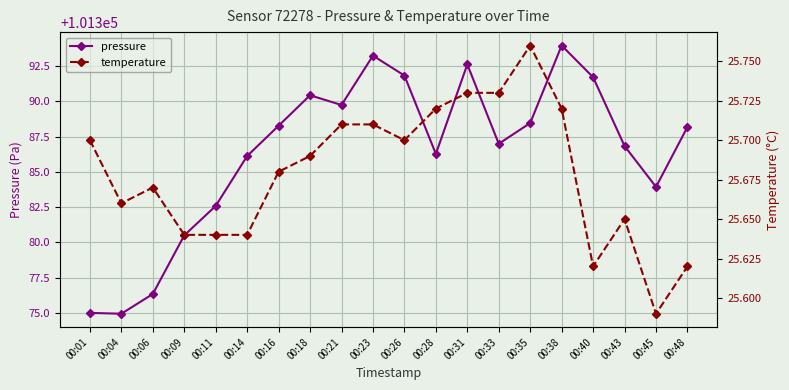

How many values in the pressure series are below 101388?

10